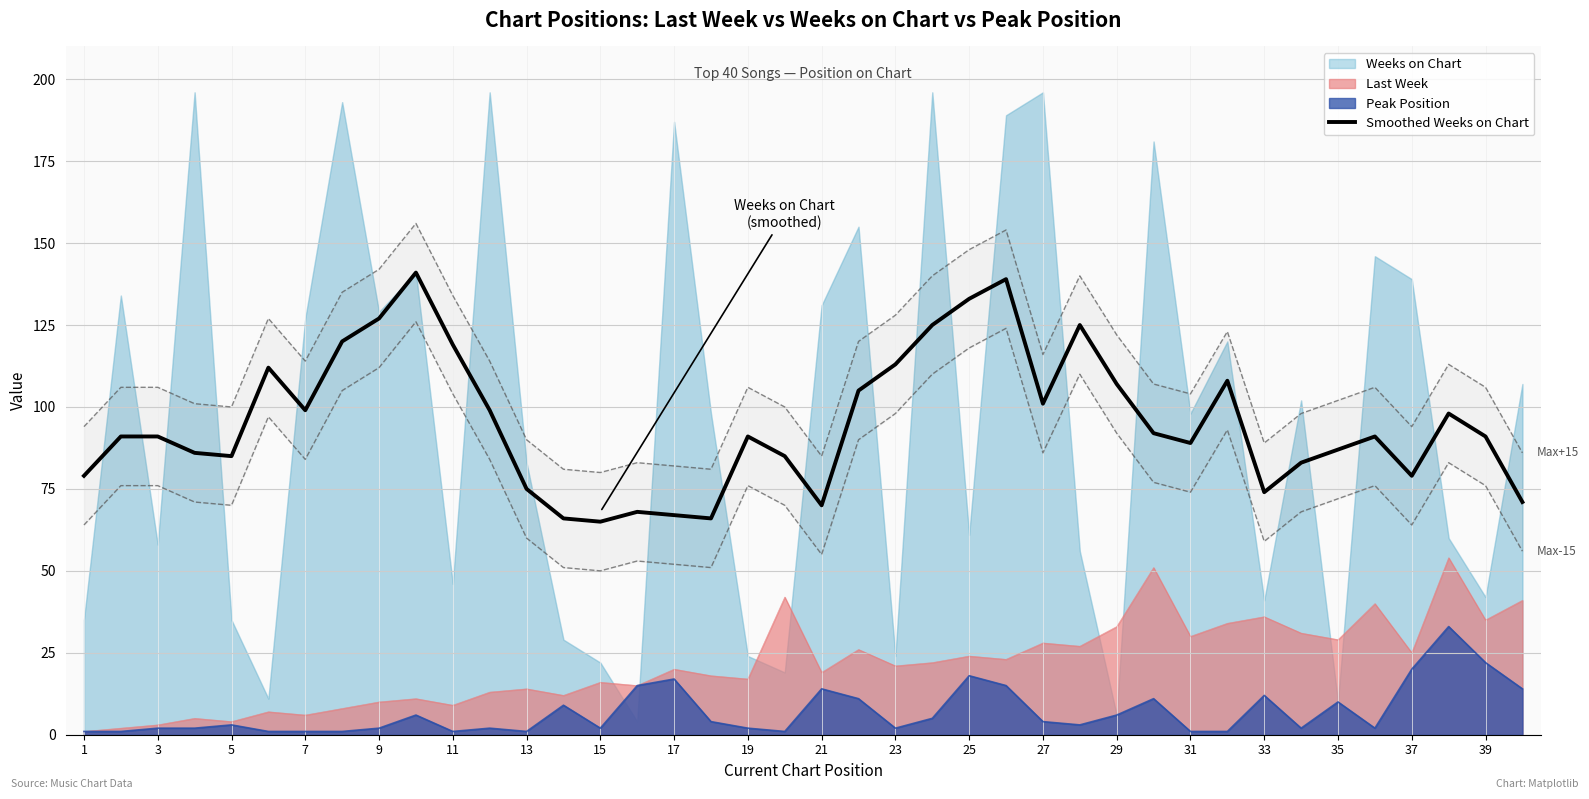

The value of Weeks on Chart at 33 is 41. True or false?

True